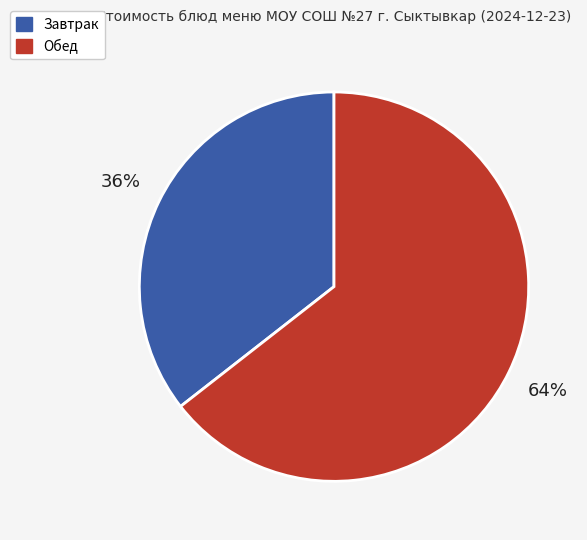

Is there any slice that represents more than half of the pie?

Yes